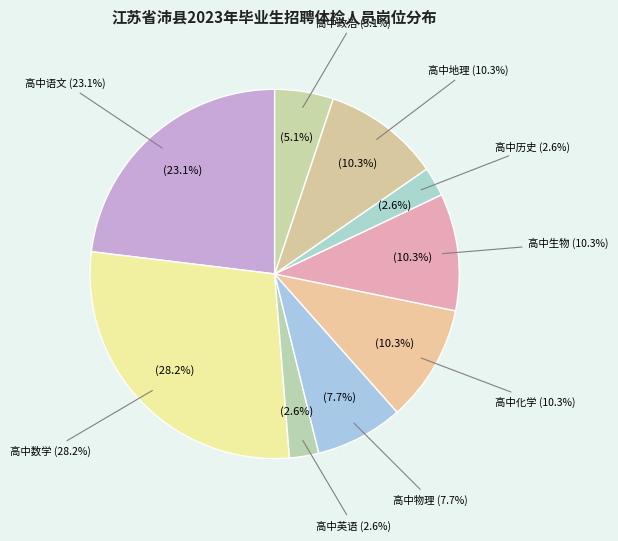

Is there any slice that represents more than half of the pie?

No